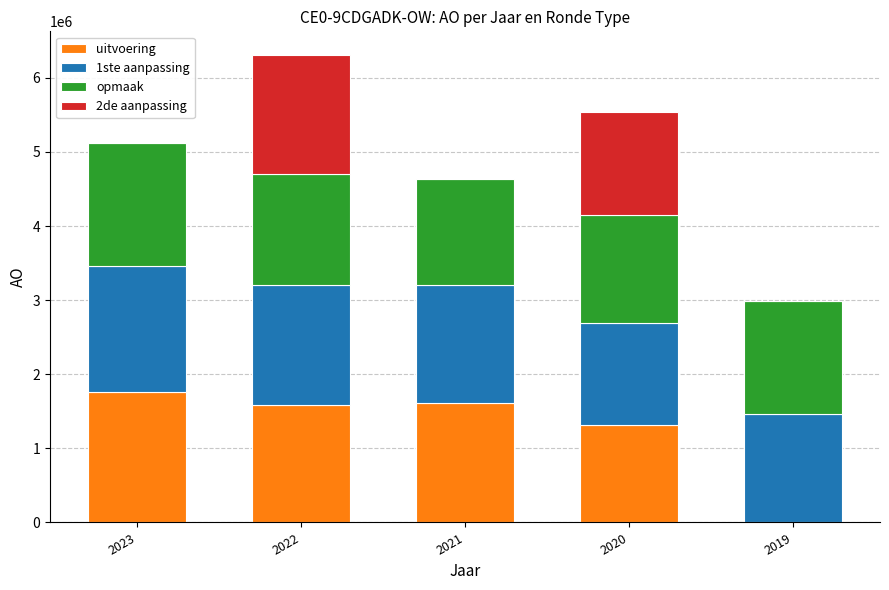

Where is uitvoering nearest to the value 883192?

2020